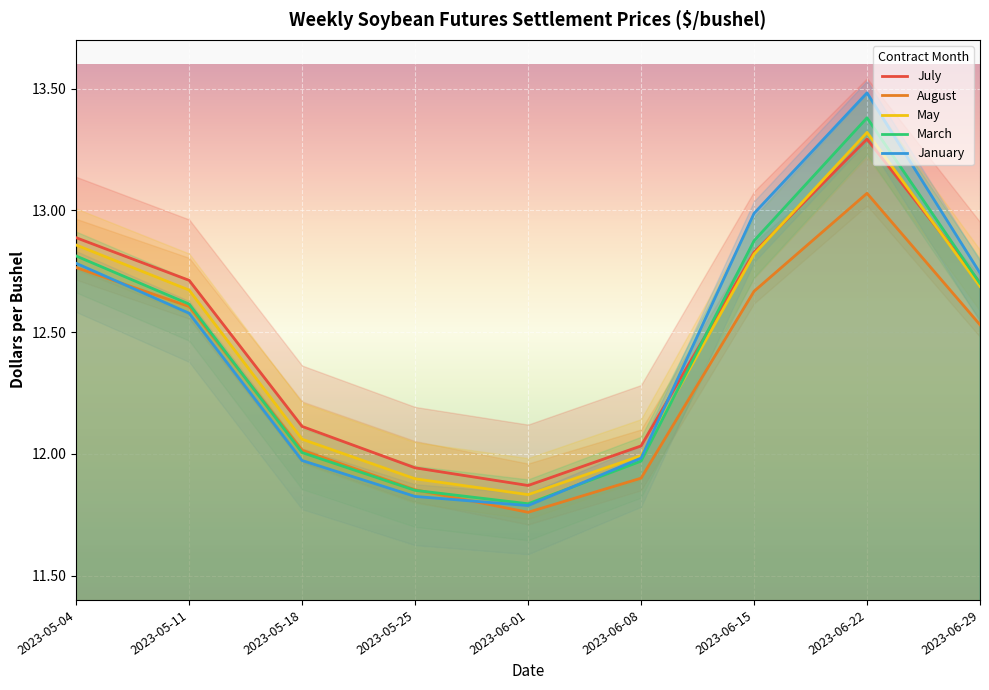

At which label does May reach its minimum?

2023-06-01